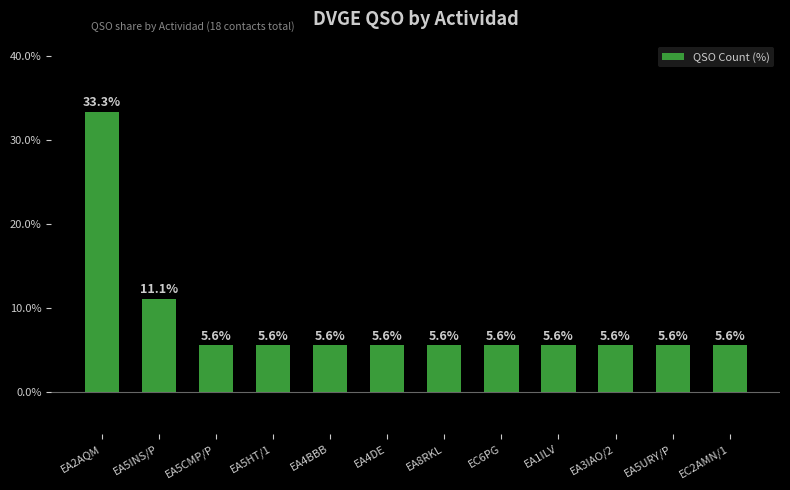

What is the maximum value shown in the chart?

33.3